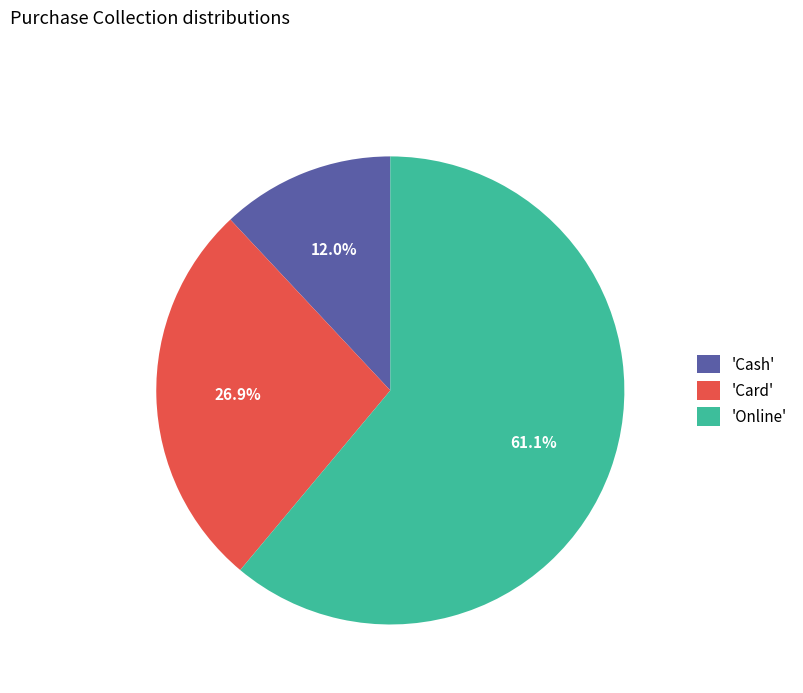

Between 'Cash' and 'Card', which is larger?

'Card'